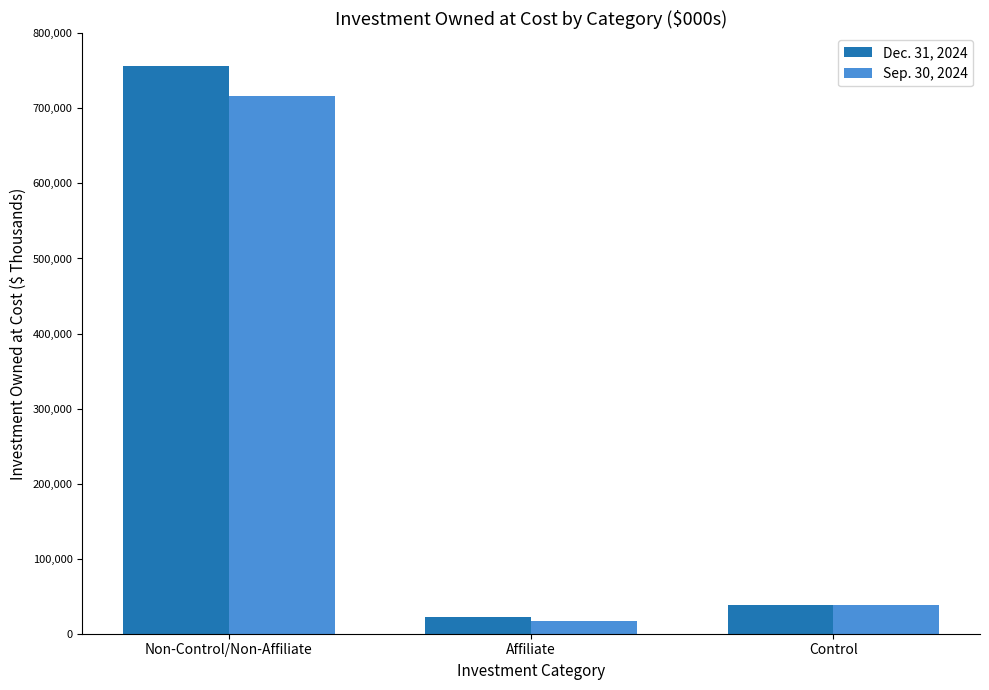

Reading right to left, extract all data points from this chart.

Dec. 31, 2024: 37710	21746	756684
Sep. 30, 2024: 37784	16746	716481